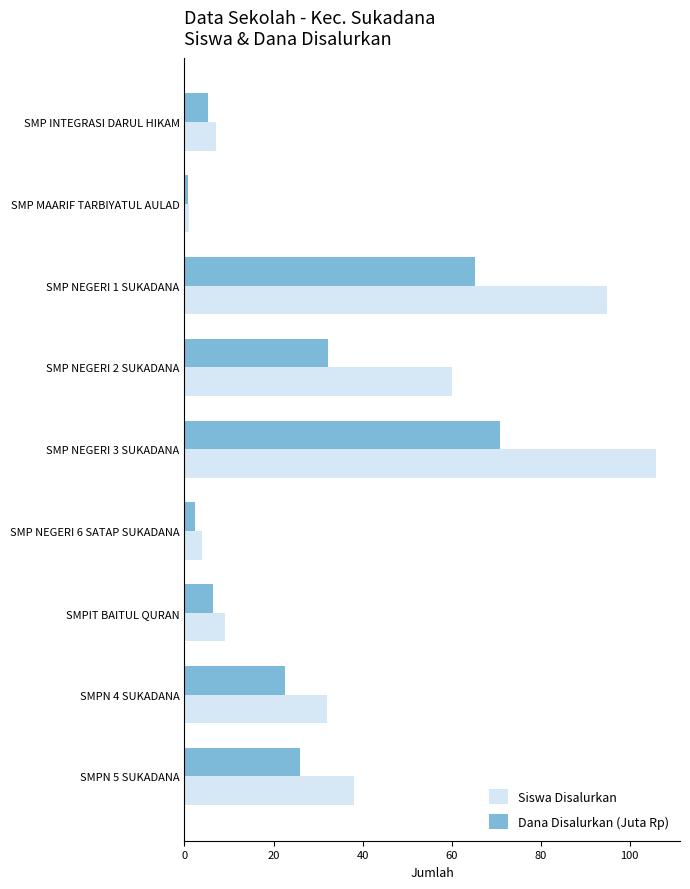

The Dana Disalurkan (Juta Rp) series shows 22.5 at SMPN 4 SUKADANA. True or false?

True